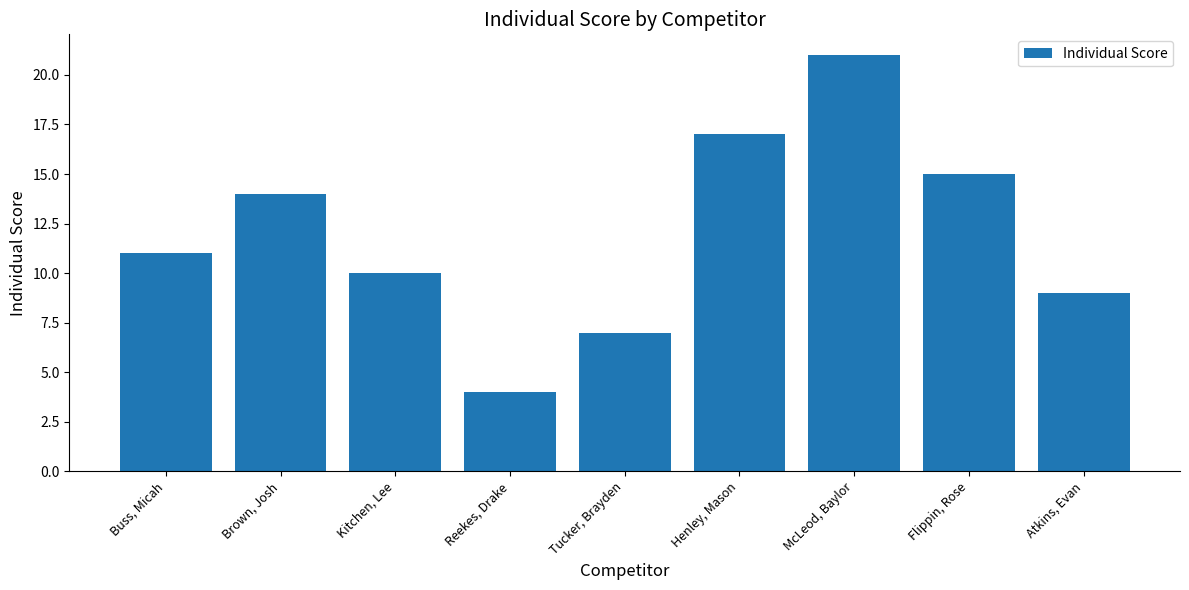

Where is the data nearest to the value 12?

Buss, Micah